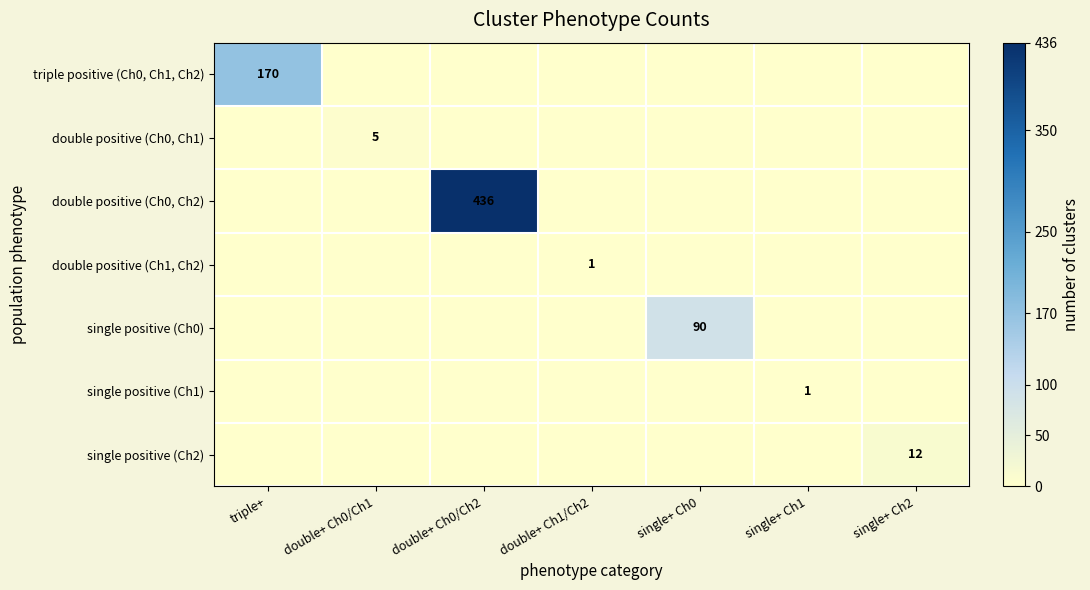

The value of double positive (Ch0, Ch1) at double+ Ch0/Ch1 is 5. True or false?

True